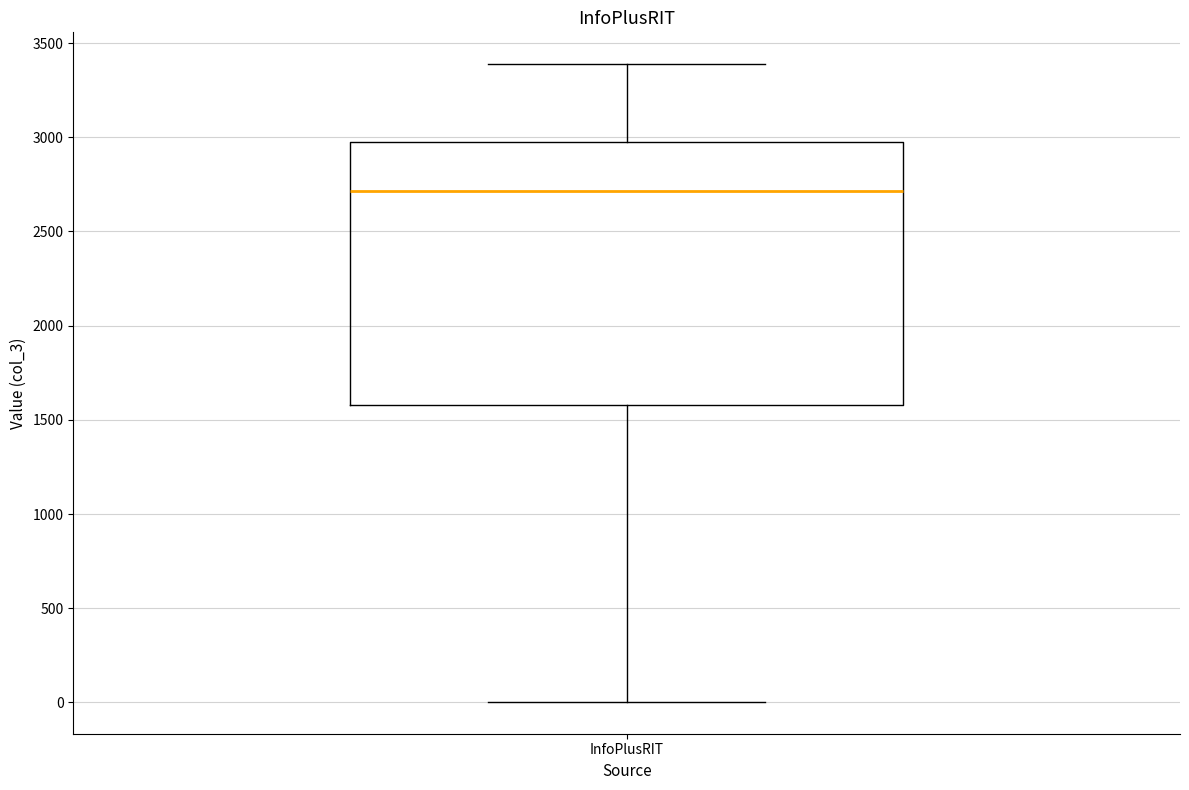

Where is the upper edge of the box for InfoPlusRIT on the y-axis? The values are not printed on the chart, so give them approximately, as read against the axis.

3000